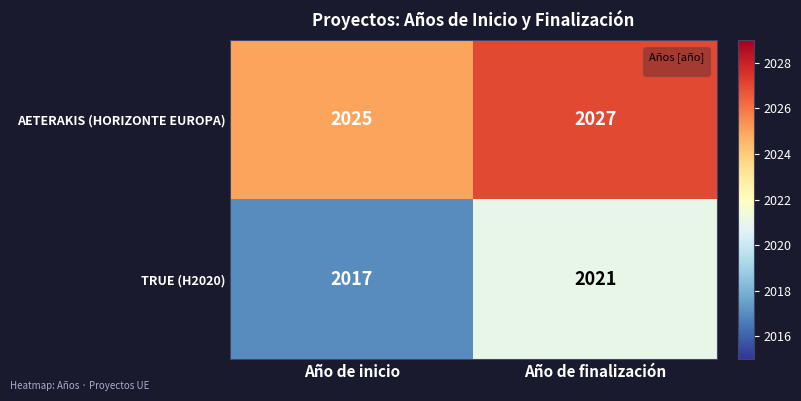

How many data points does each series have?

2